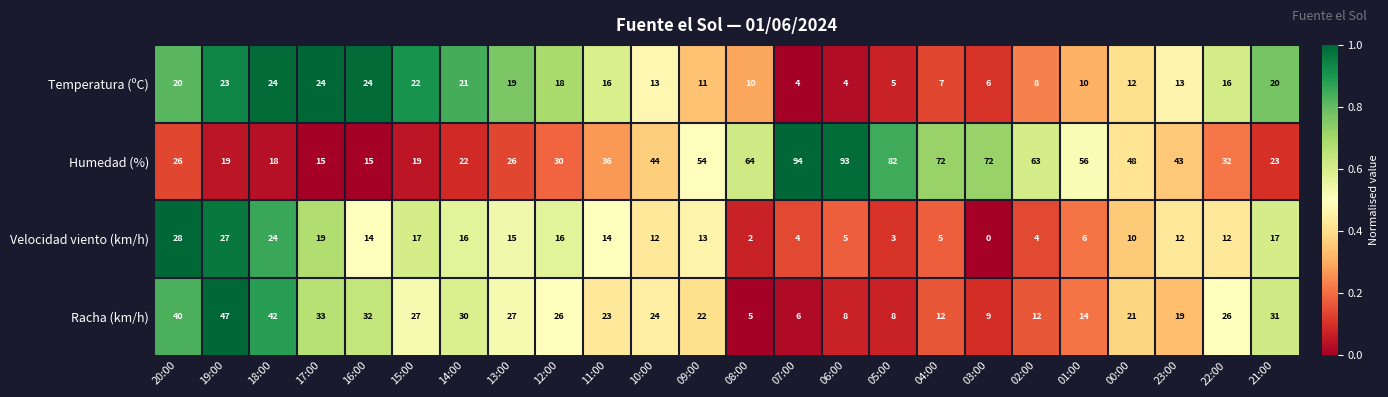

At which category does the chart reach its peak across all series?

07:00